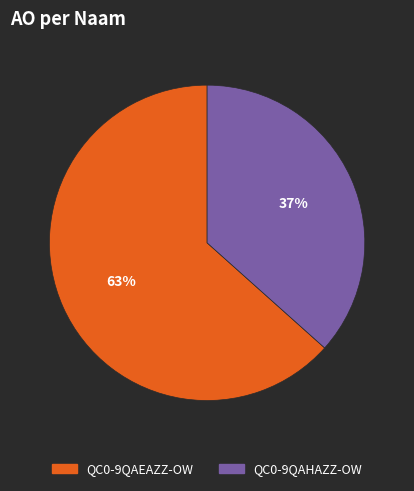

Is the sum of QC0-9QAHAZZ-OW and QC0-9QAEAZZ-OW greater than half?

Yes